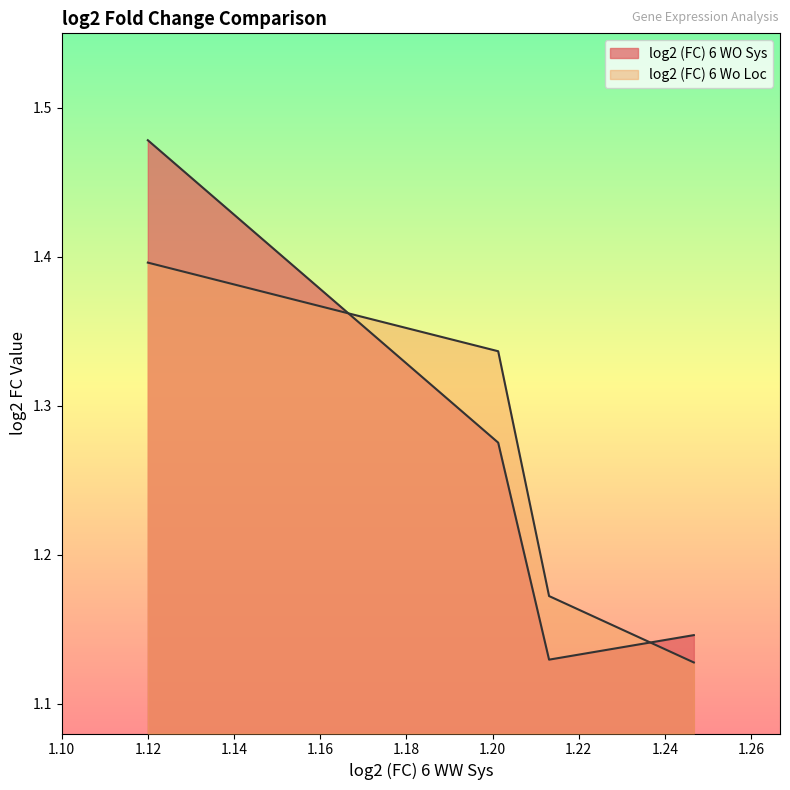

What is the change in value from 1.2467 to 1.11997?

-0.3